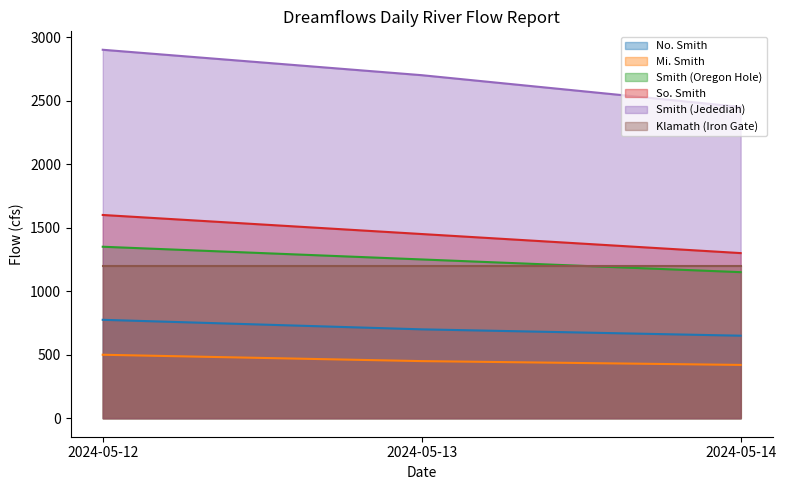

What is the value of the No. Smith point at the 1st from the left?

775